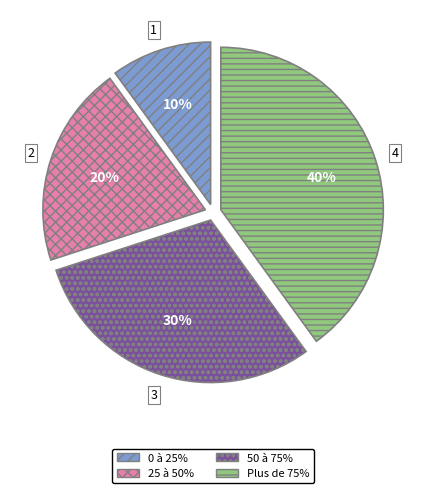

Does 50 à 75% represent more than half of the total?

No